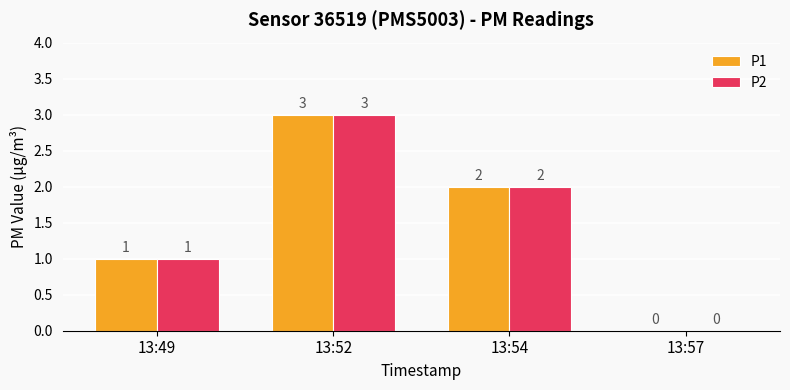

The P1 series shows 3 at 13:52. True or false?

True